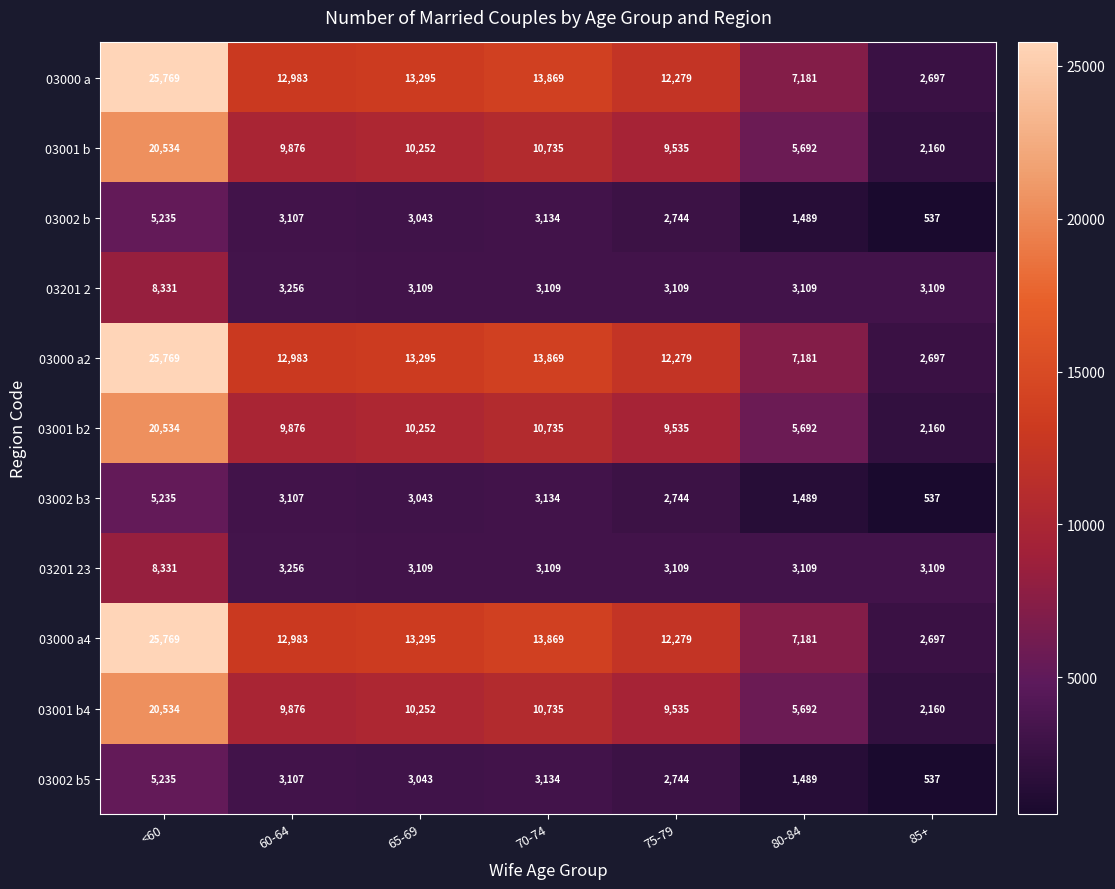

What is the sum of all 03002 b3 values?

19289